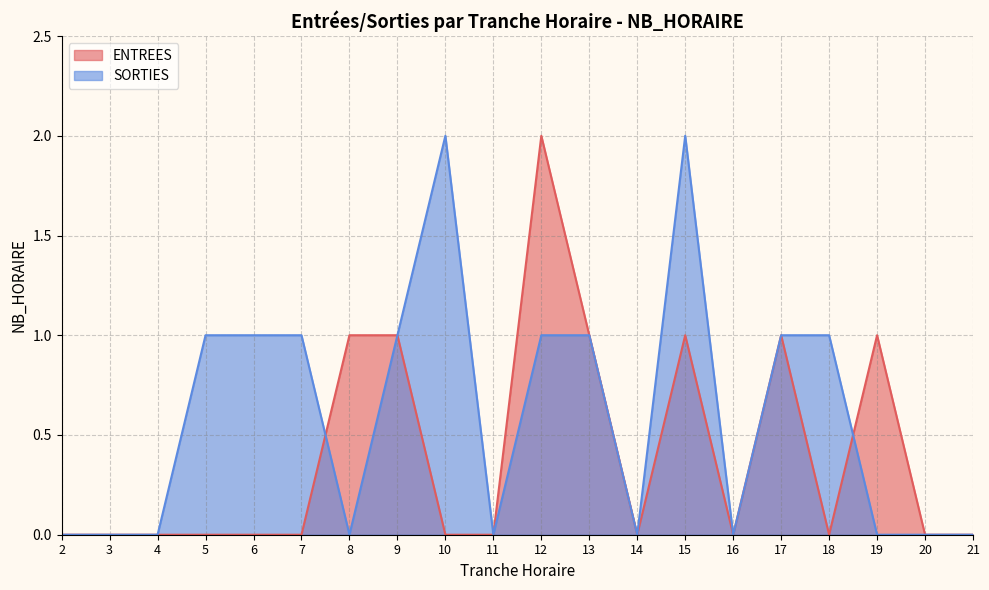

What are all the series names shown in the legend?

ENTREES, SORTIES